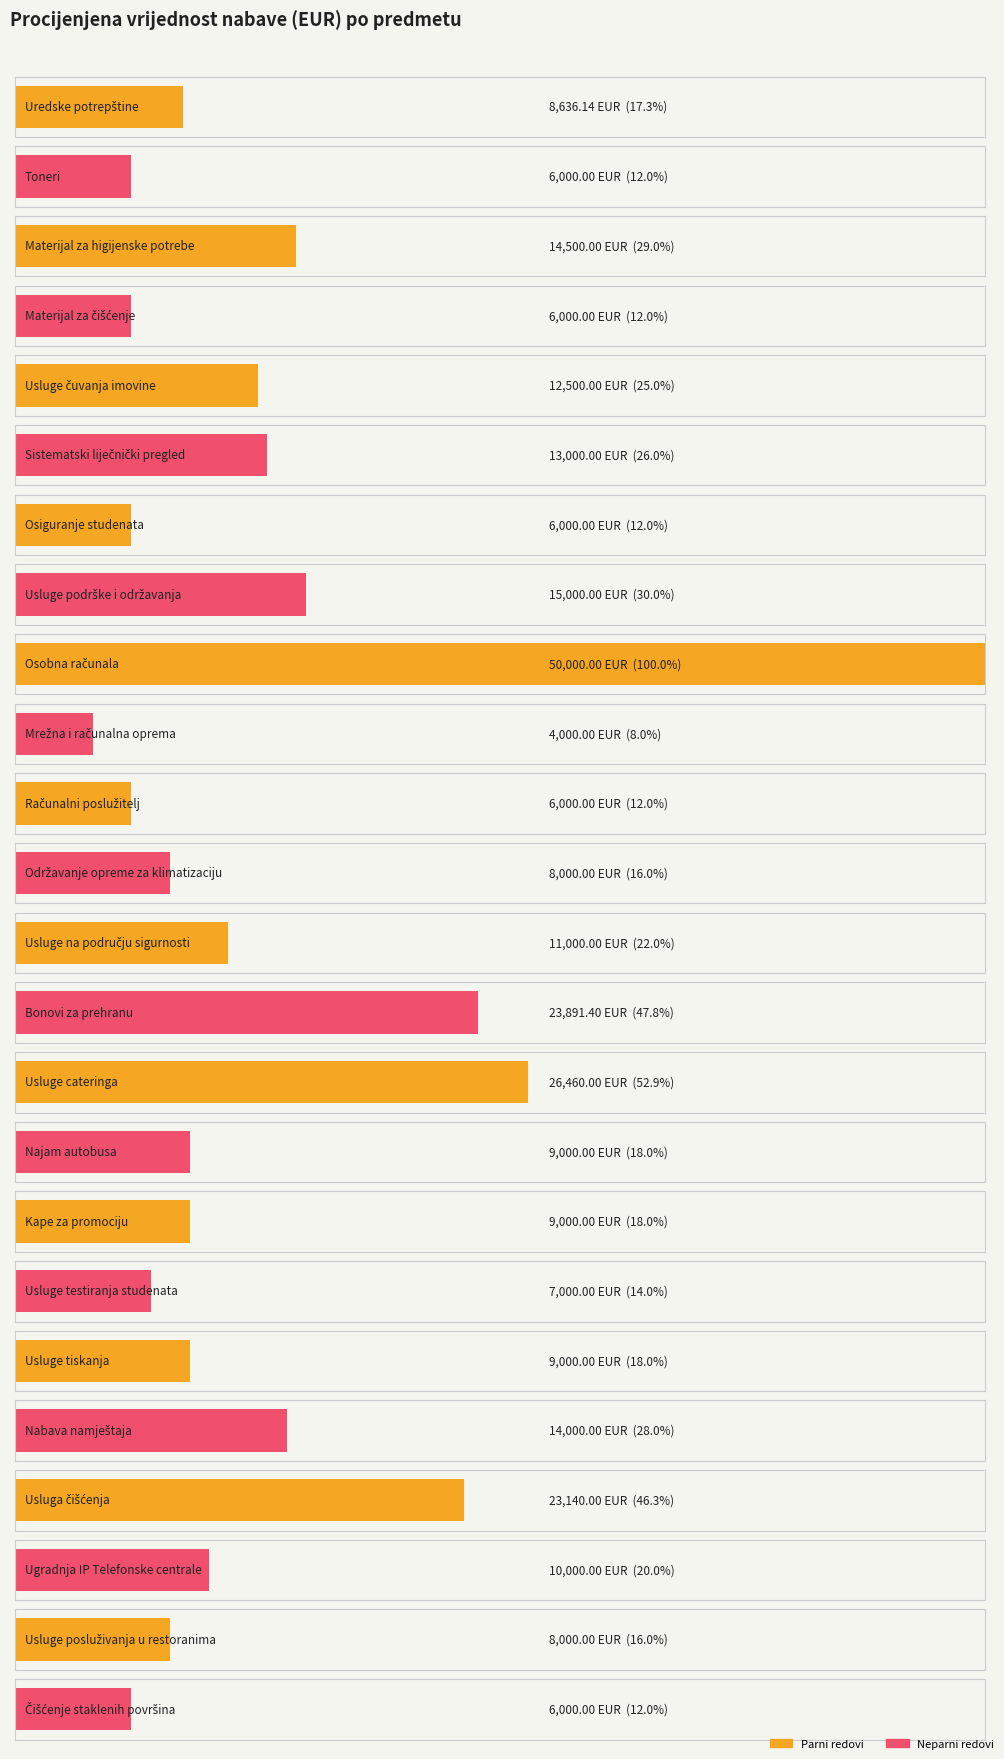

What is the change in value from Bonovi za prehranu to Usluge posluživanja u restoranima?

-15891.4